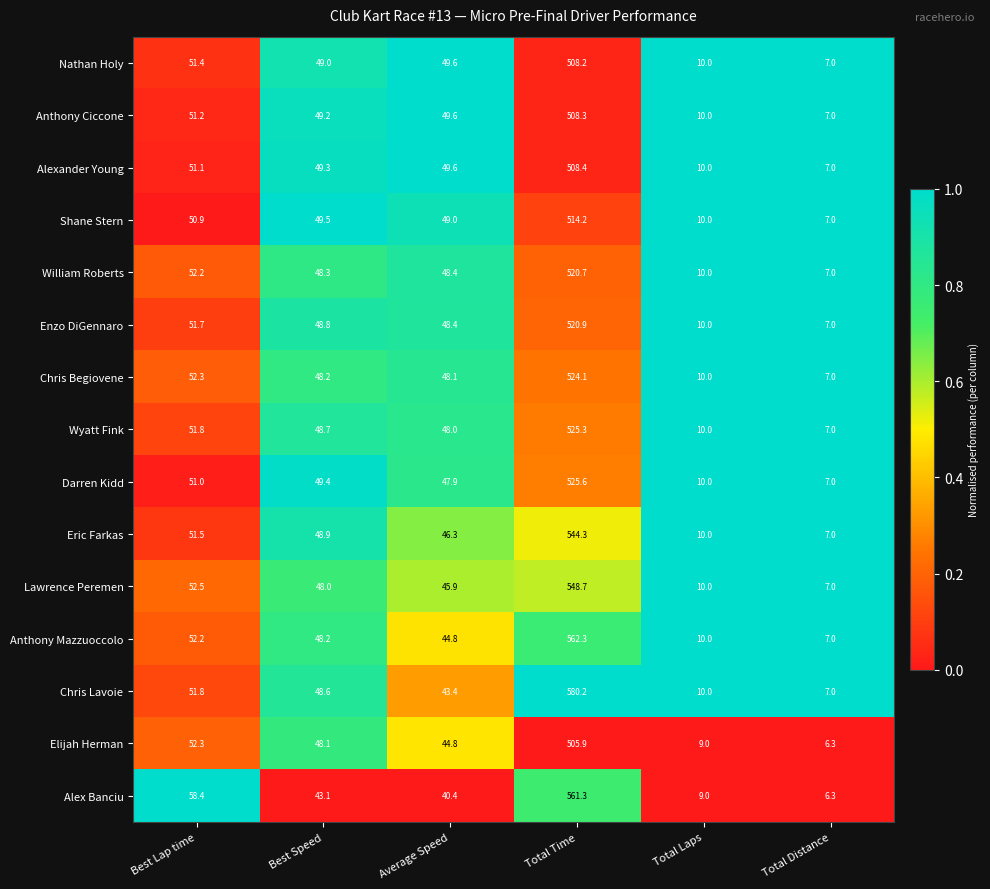

What is the difference between the highest and lowest values at Average Speed?

9.2